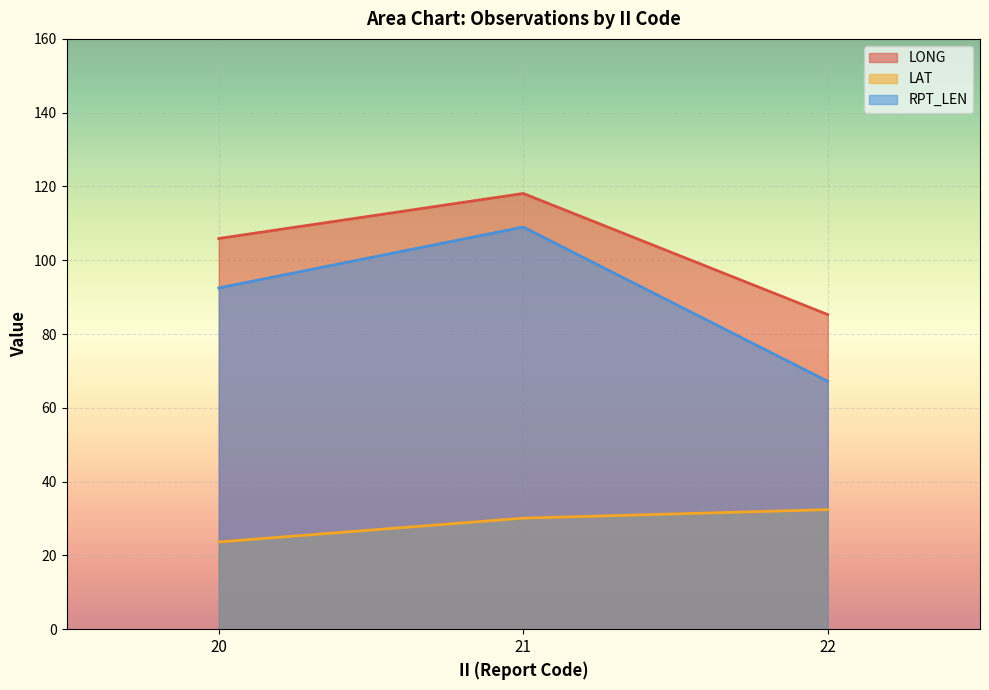

At 22, list the series in order from largest to smallest.

LONG, RPT_LEN, LAT